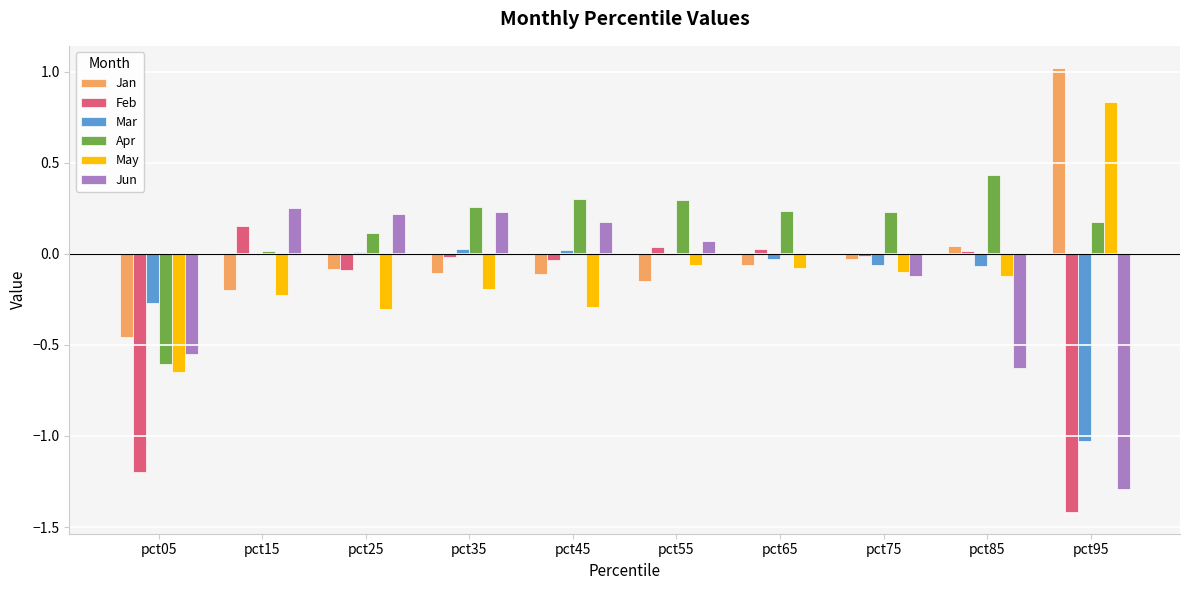

Is the value of Jun at pct05 greater than the value of Apr at pct85?

No